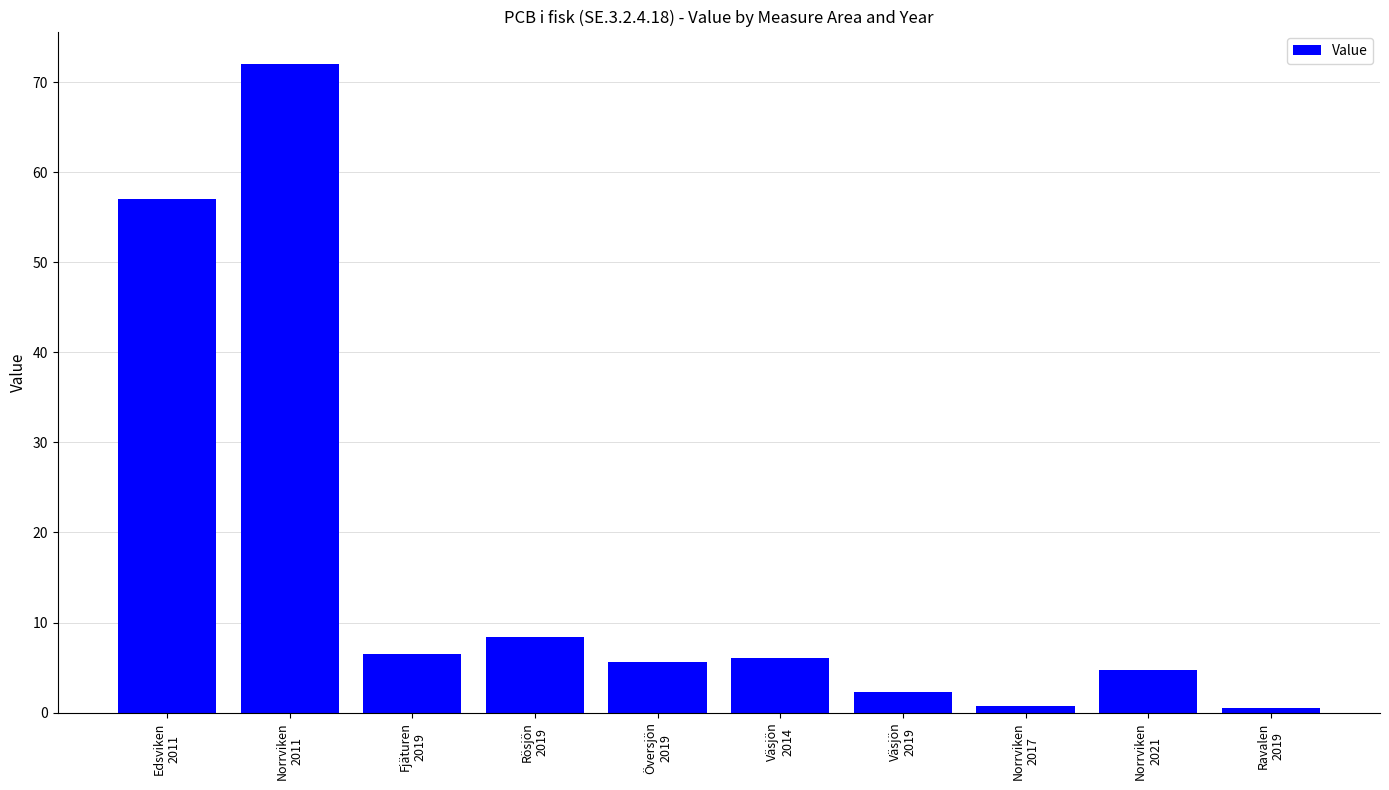

What is the ratio of the value at Väsjön
2014 to the value at Fjäturen
2019?

0.9